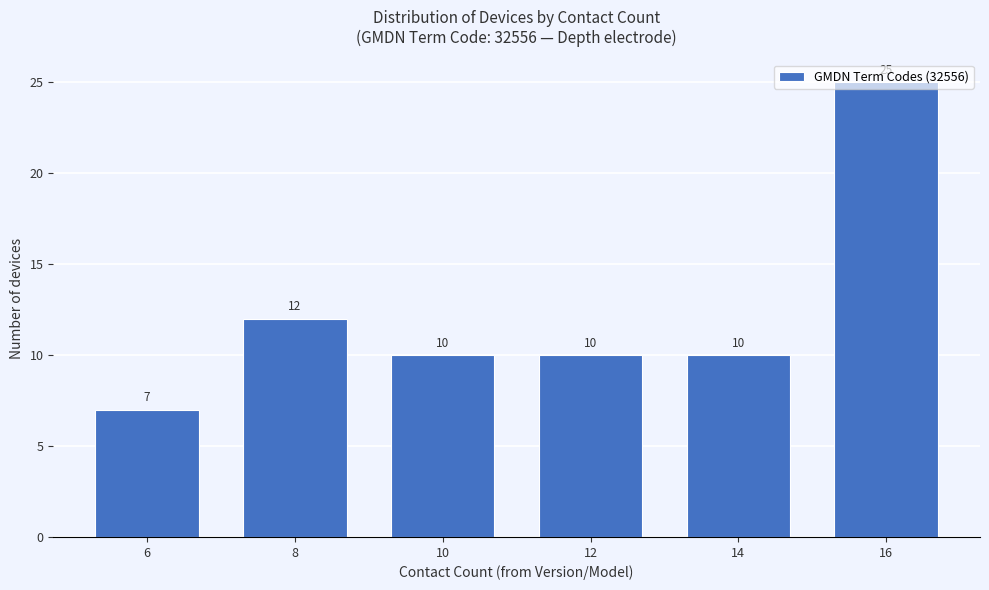

Is it true that the value at 12 is 10?

True